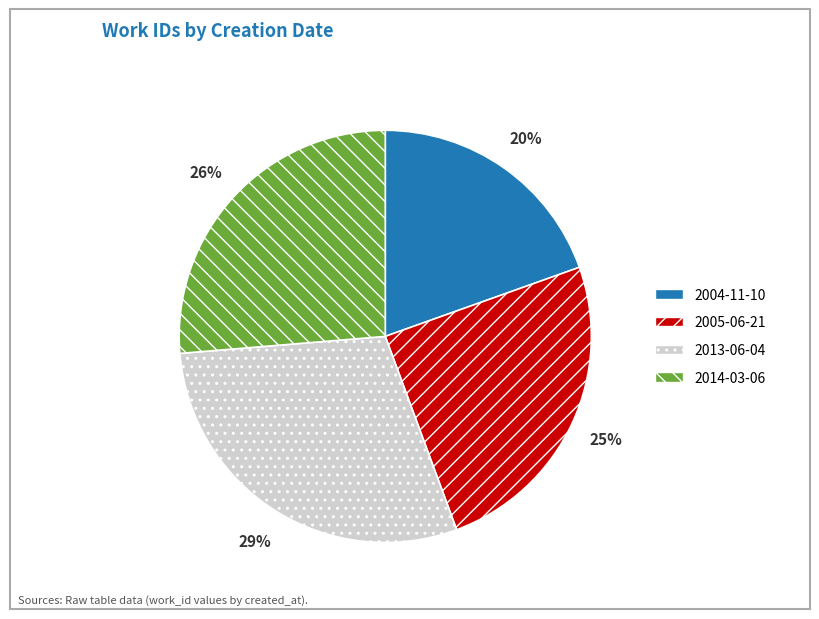

Between 2014-03-06 and 2013-06-04, which is larger?

2013-06-04